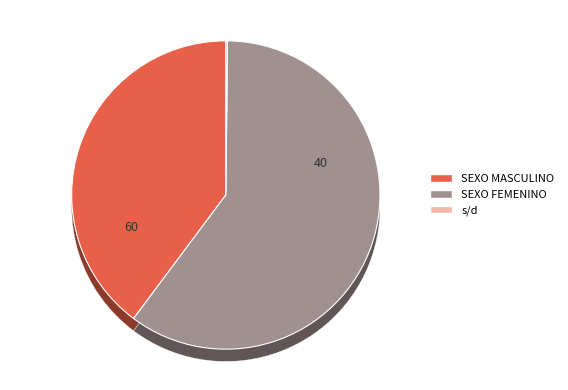

To the nearest percent, what is the average slice percentage?

33%